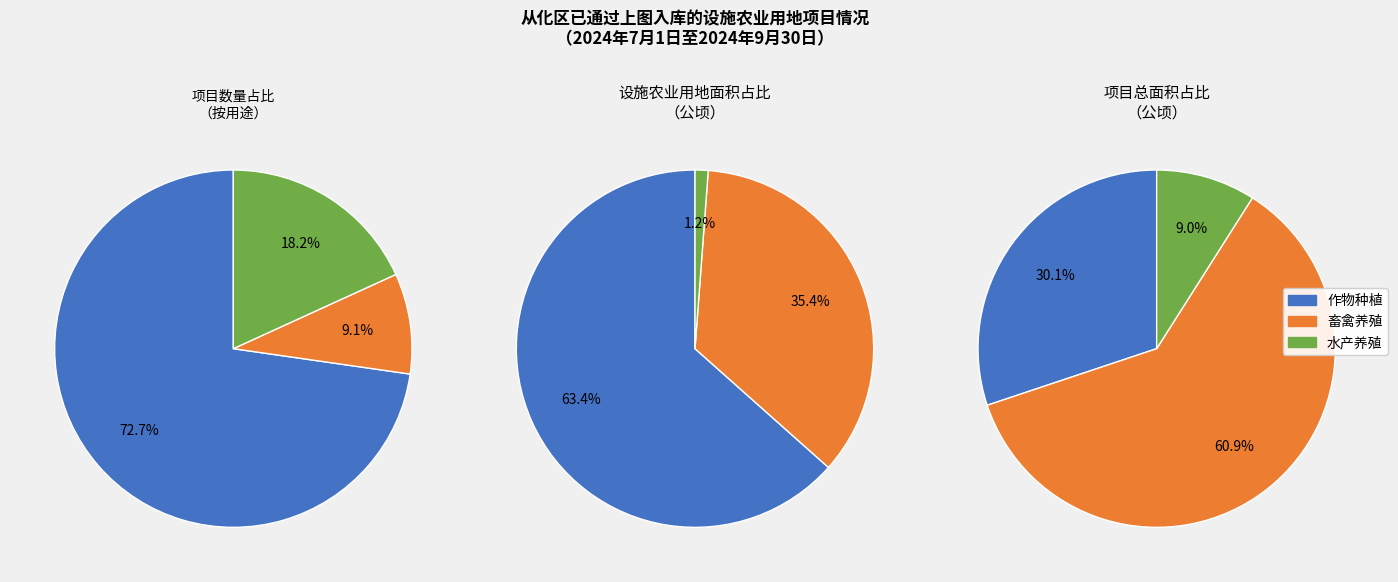

Count the number of slices in the pie.

3